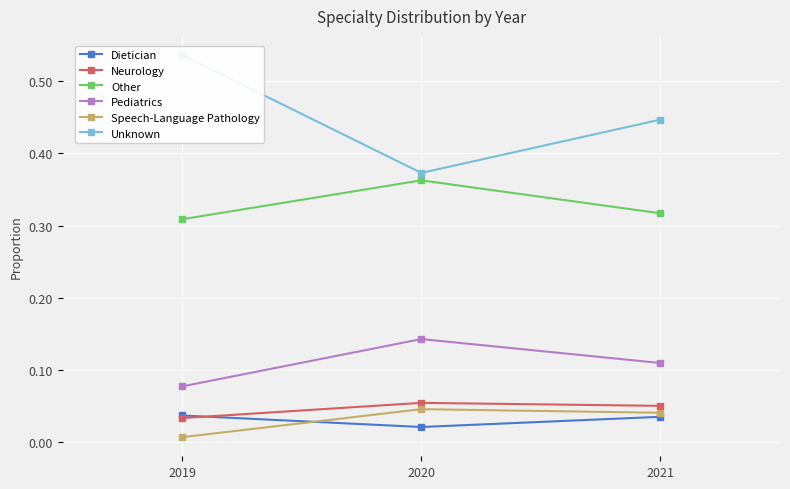

Is it true that Speech-Language Pathology equals 0.0 at 2019?

True